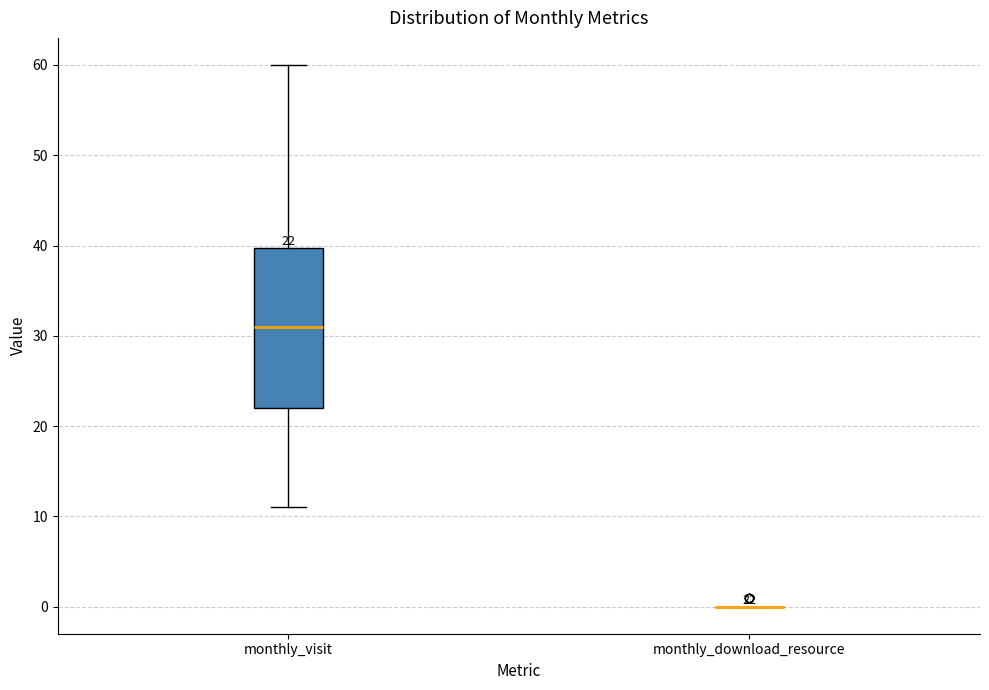

Which box is the tallest, from its lower edge to its upper edge?

monthly_visit